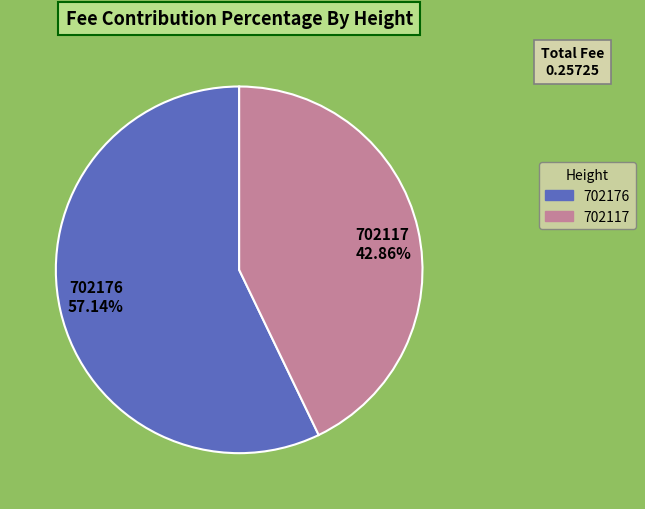

To the nearest percent, what portion does 702176 represent?

57%